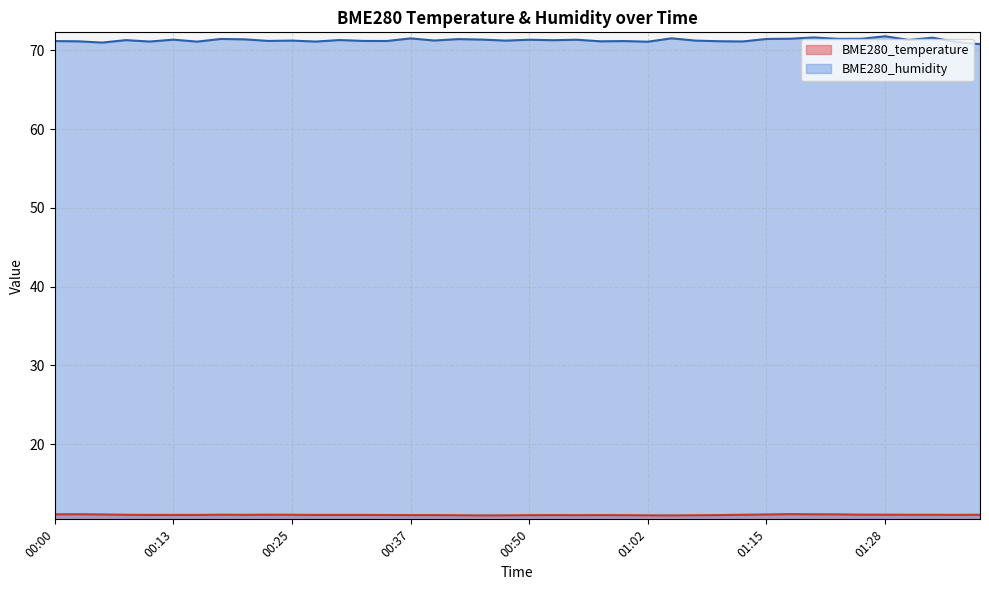

What is the difference between the highest and lowest values at 00:20?

60.4